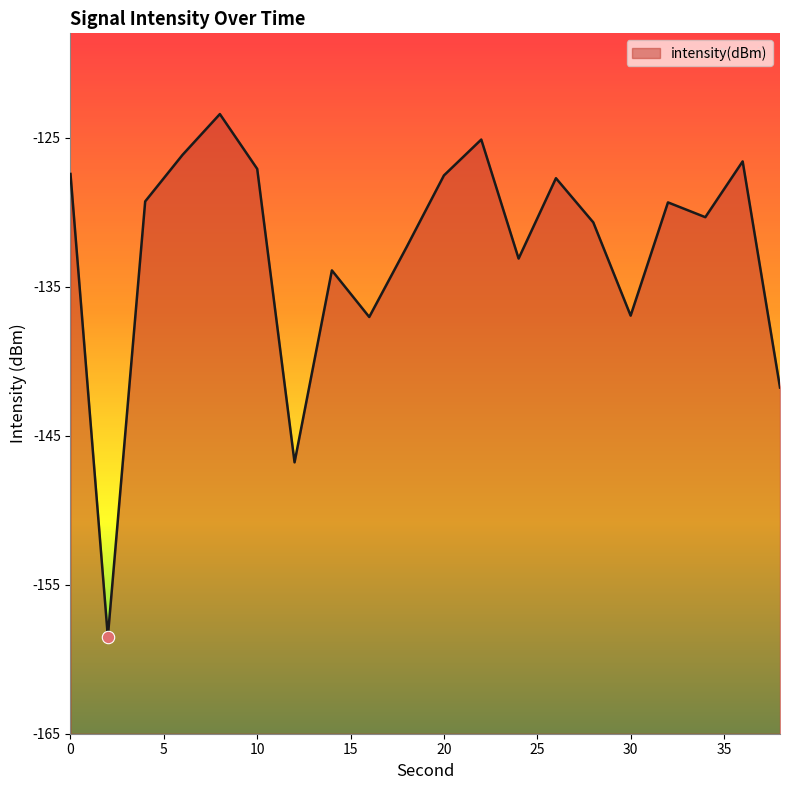

Between 38 and 30, which is larger?

30